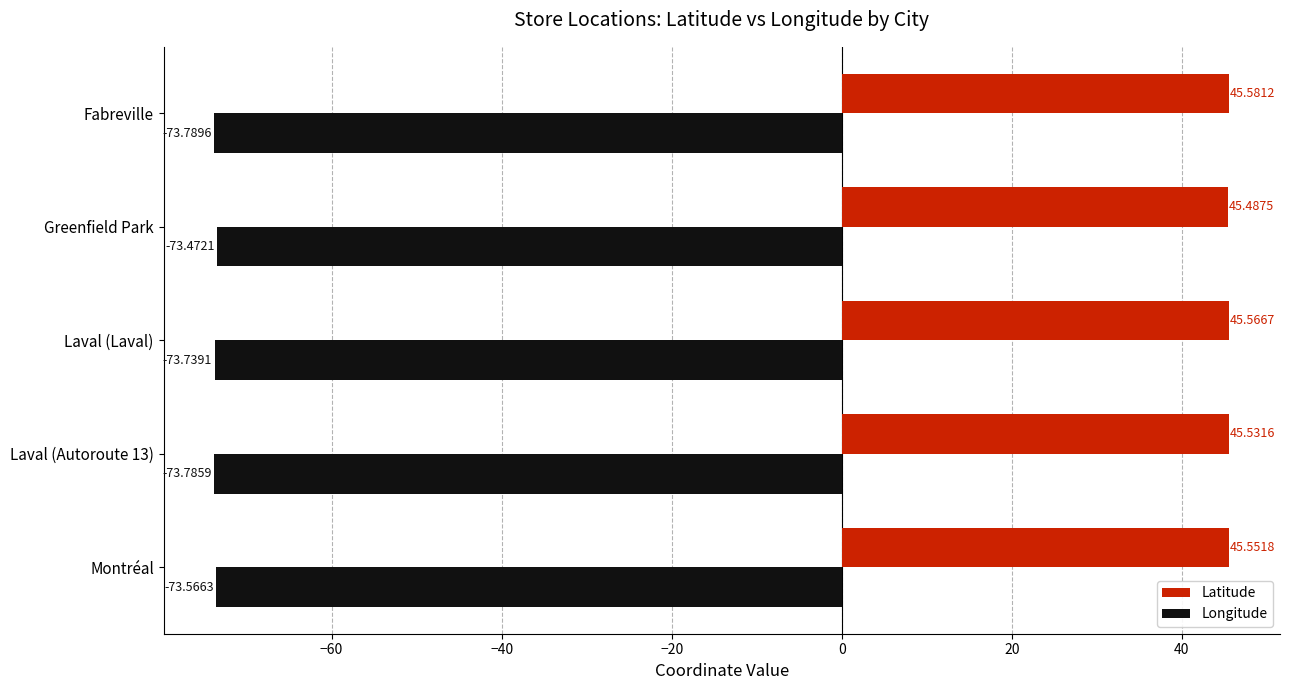

What is the spread (max minus min) of values at Fabreville?

119.4